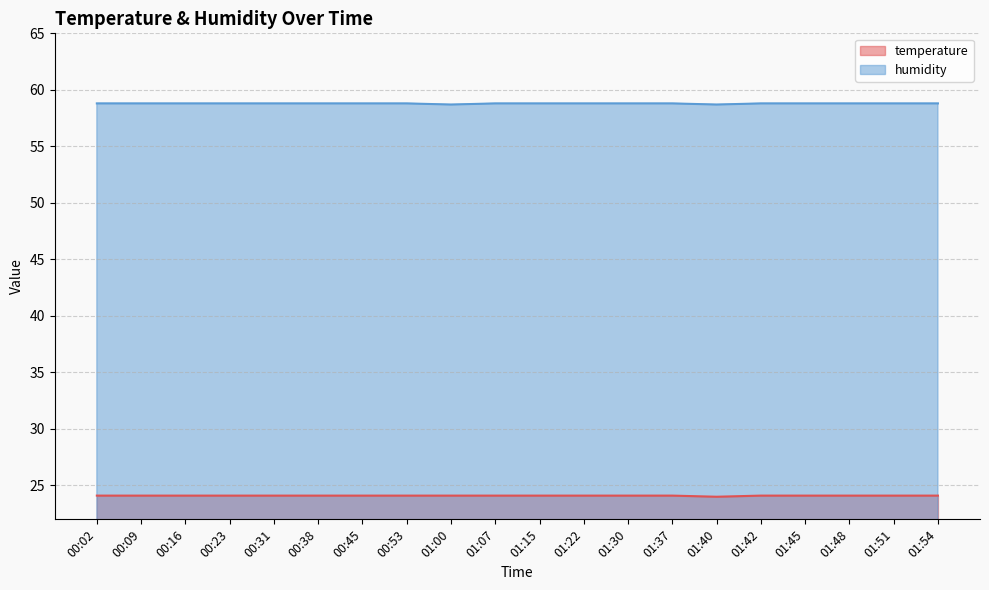

Does the chart display data point markers on the line(s)?

No